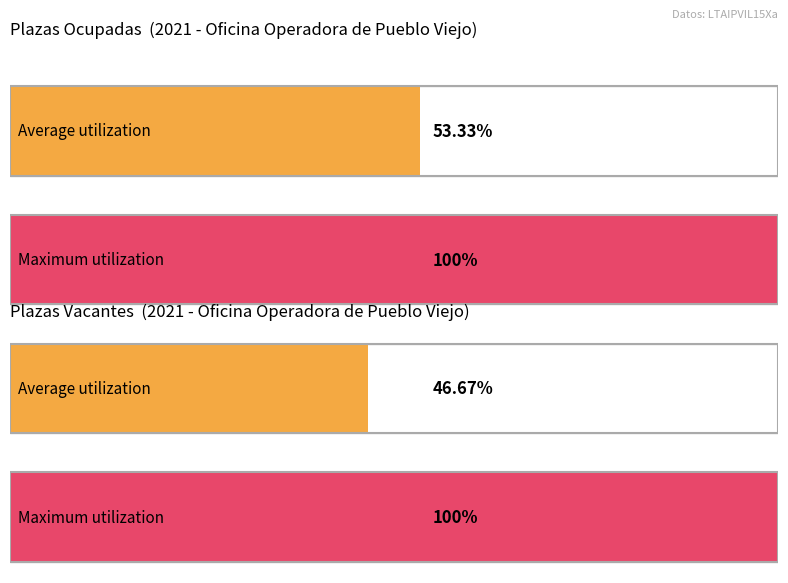

Rank the series by their maximum value, from highest to lowest.

Ocupado, Vacante